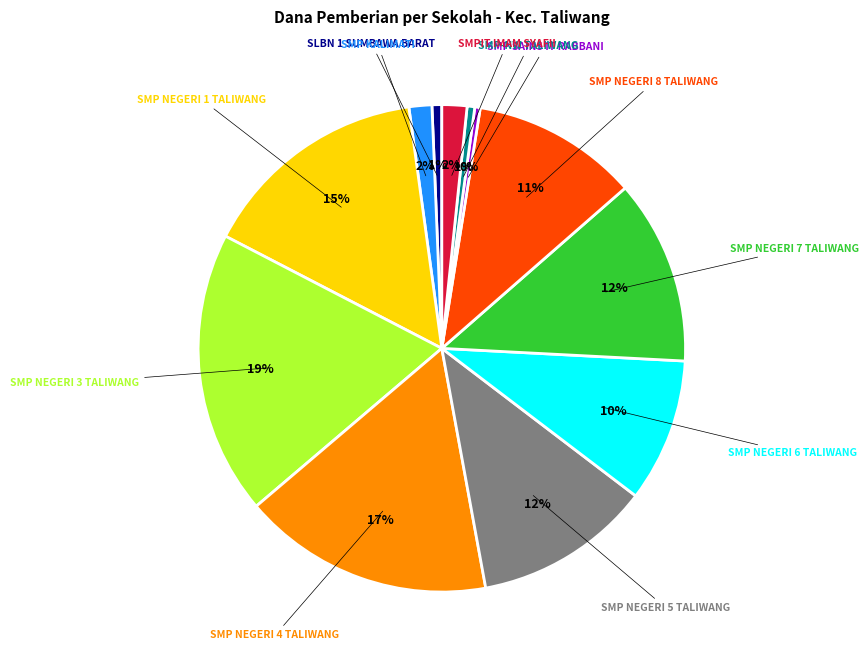

Is SMP NEGERI 3 TALIWANG the majority of the pie?

No